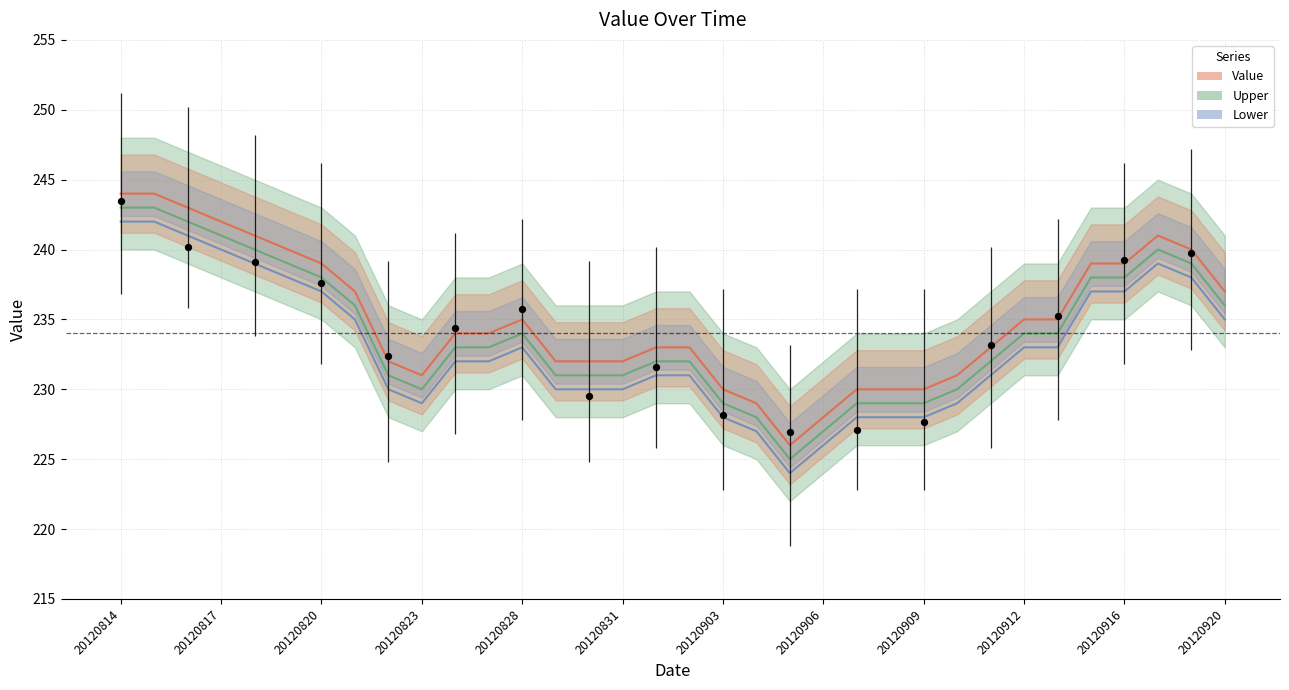

Which series contains the highest Y value?

Value